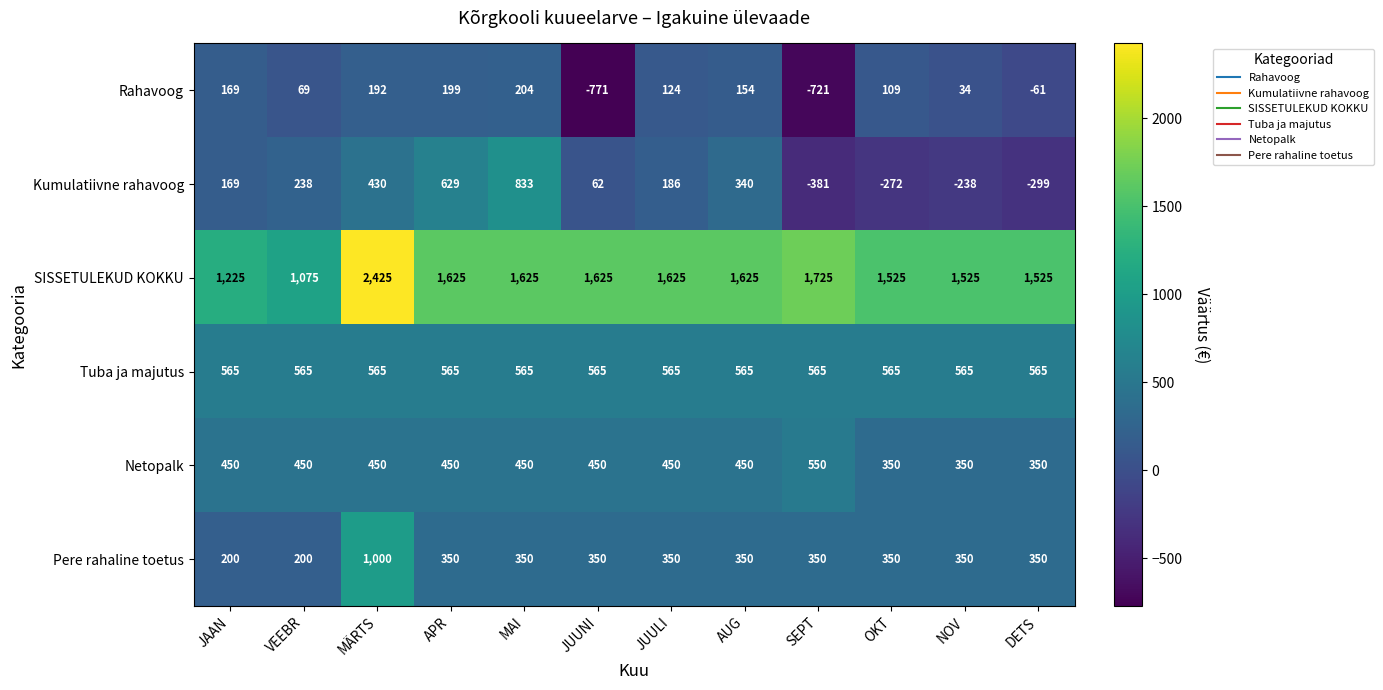

The value of Netopalk at SEPT is 550. True or false?

True